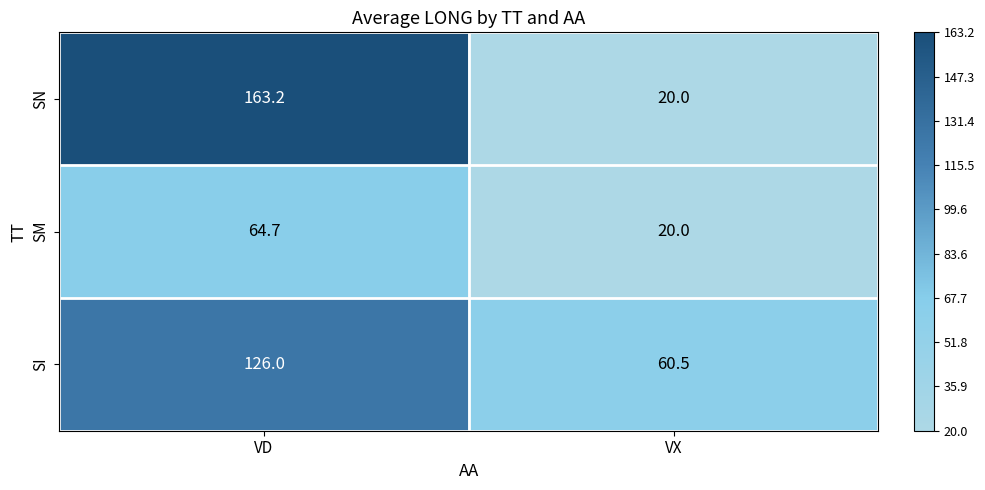

Is it true that SM equals 23.1 at VD?

False